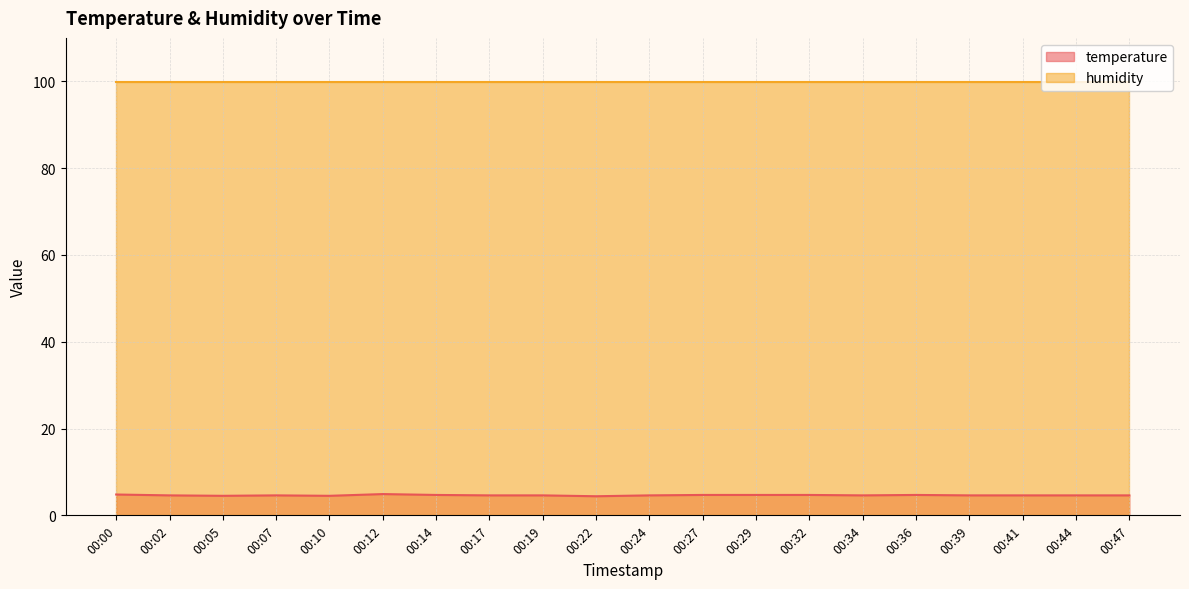

What is the maximum value shown in the chart?

99.9